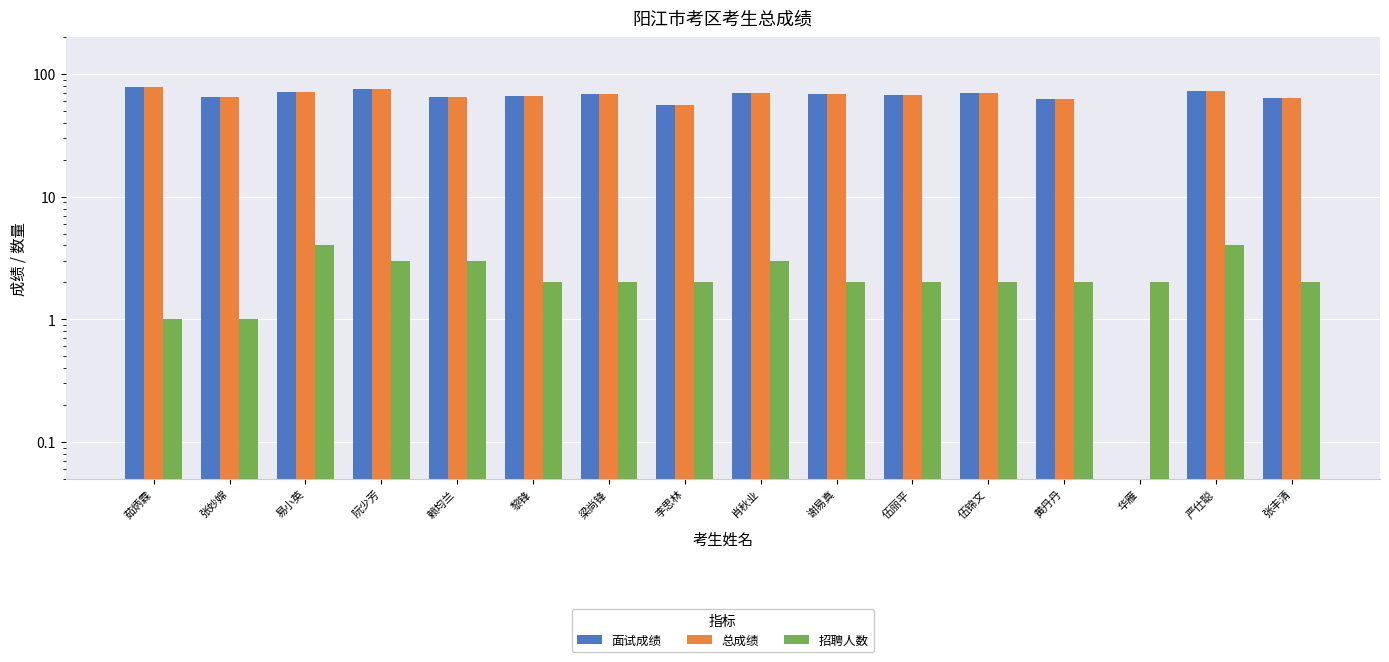

Where is 总成绩 nearest to the value 39?

李思林